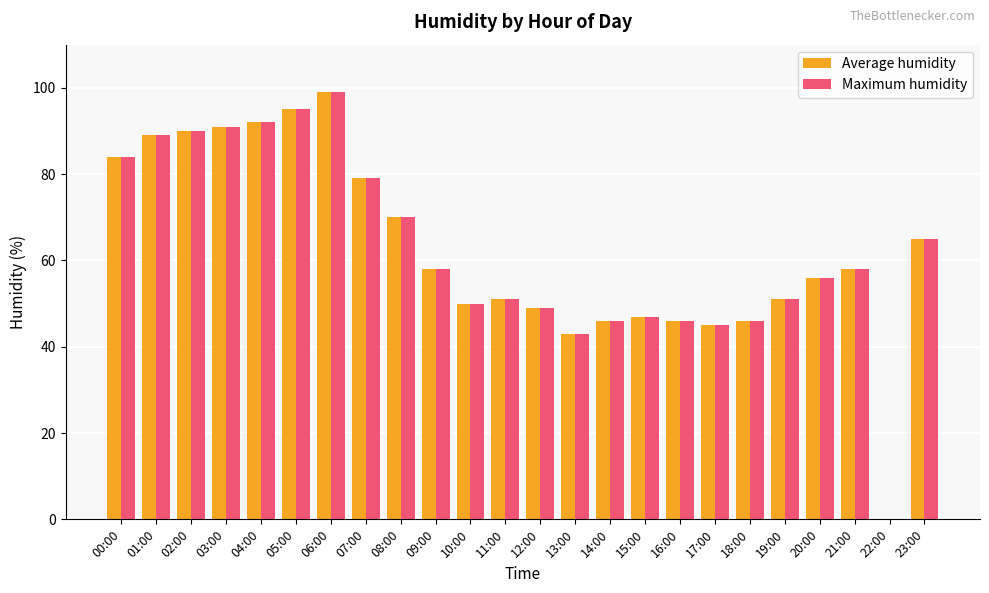

What is the maximum value shown in the chart?

99